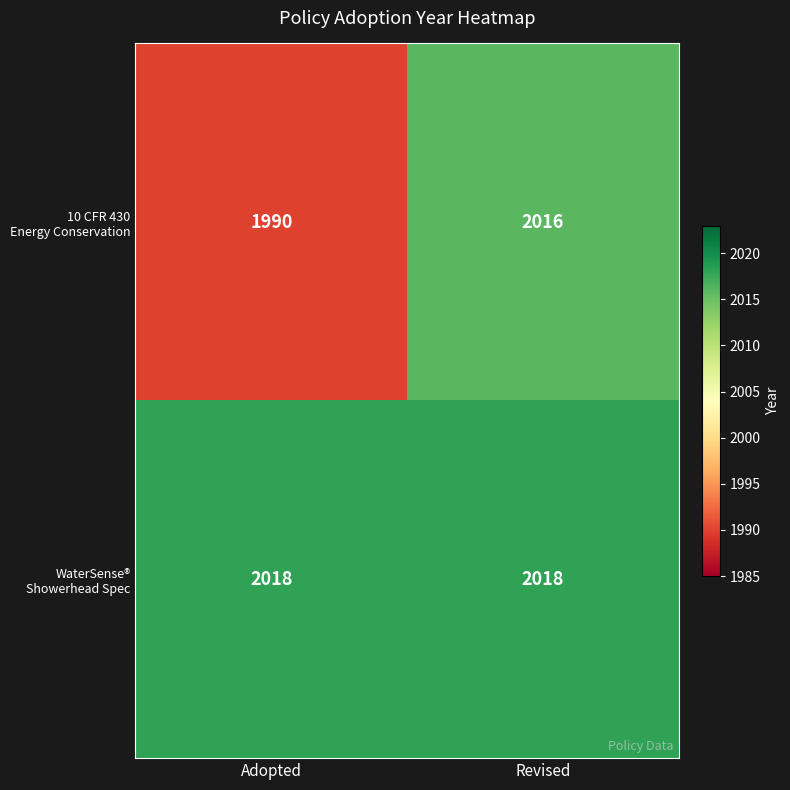

At which category does the chart reach its minimum across all series?

Adopted